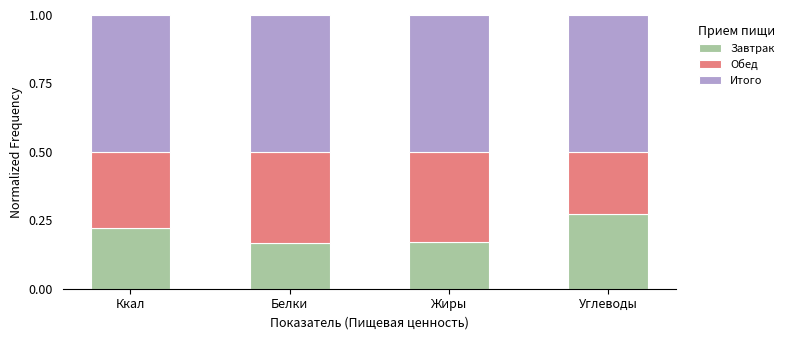

Count the Завтрак values in the range 0 to 1.

4